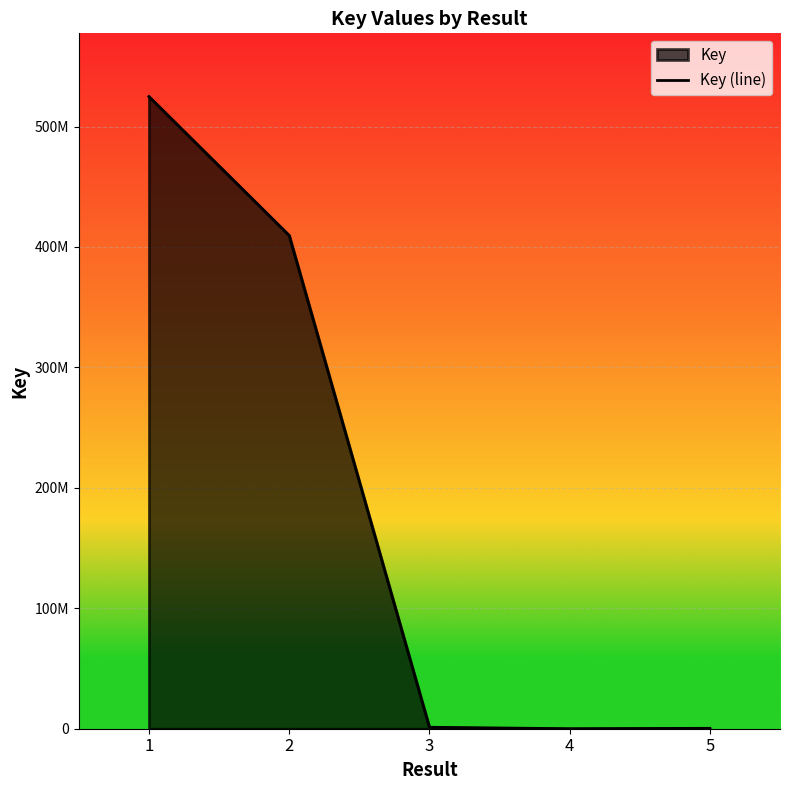

The value at 4 is 3970. True or false?

False